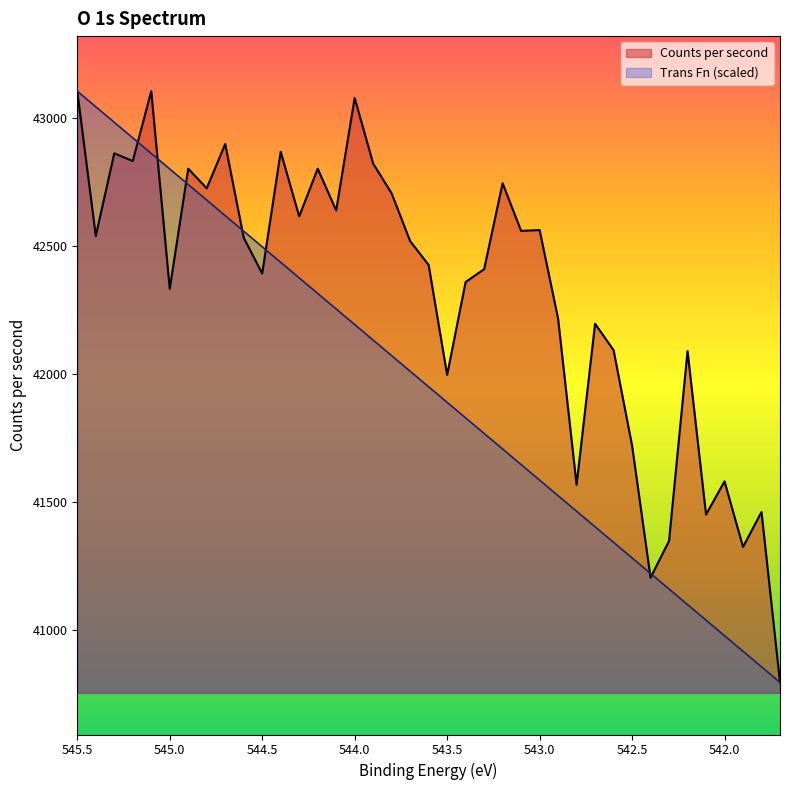

Is the value of Trans Fn at 542.7 greater than the value of Counts per second at 543.6?

No